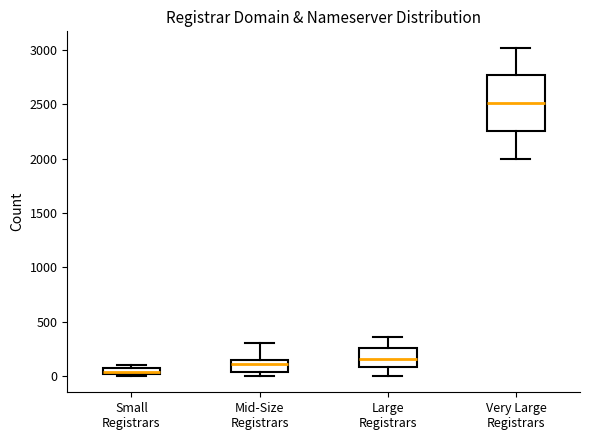

Where is the lower edge of the box for Small Registrars on the y-axis? The values are not printed on the chart, so give them approximately, as read against the axis.

0